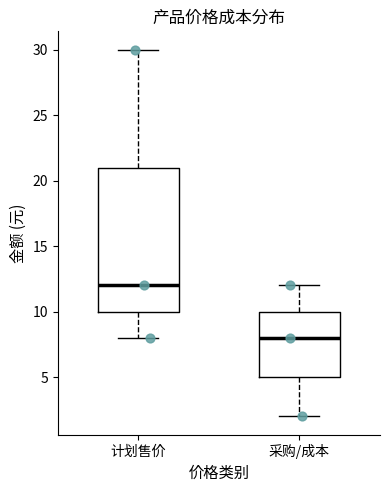

Where is the upper edge of the box for 计划售价 on the y-axis? The values are not printed on the chart, so give them approximately, as read against the axis.

21